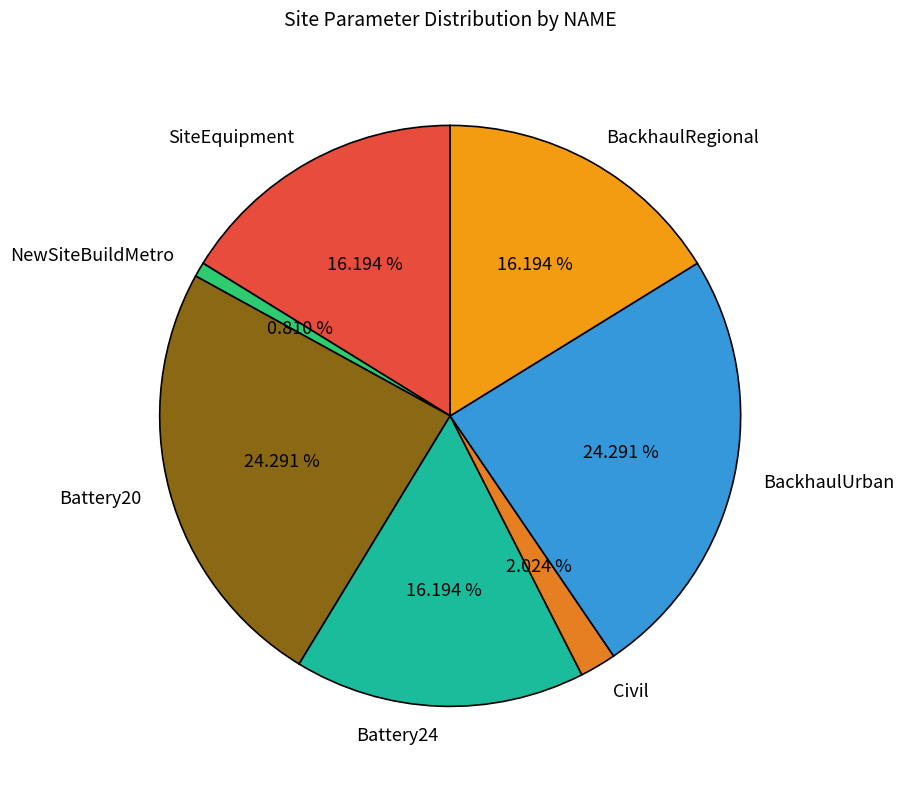

Combined, do SiteEquipment and BackhaulUrban account for over 50%?

No